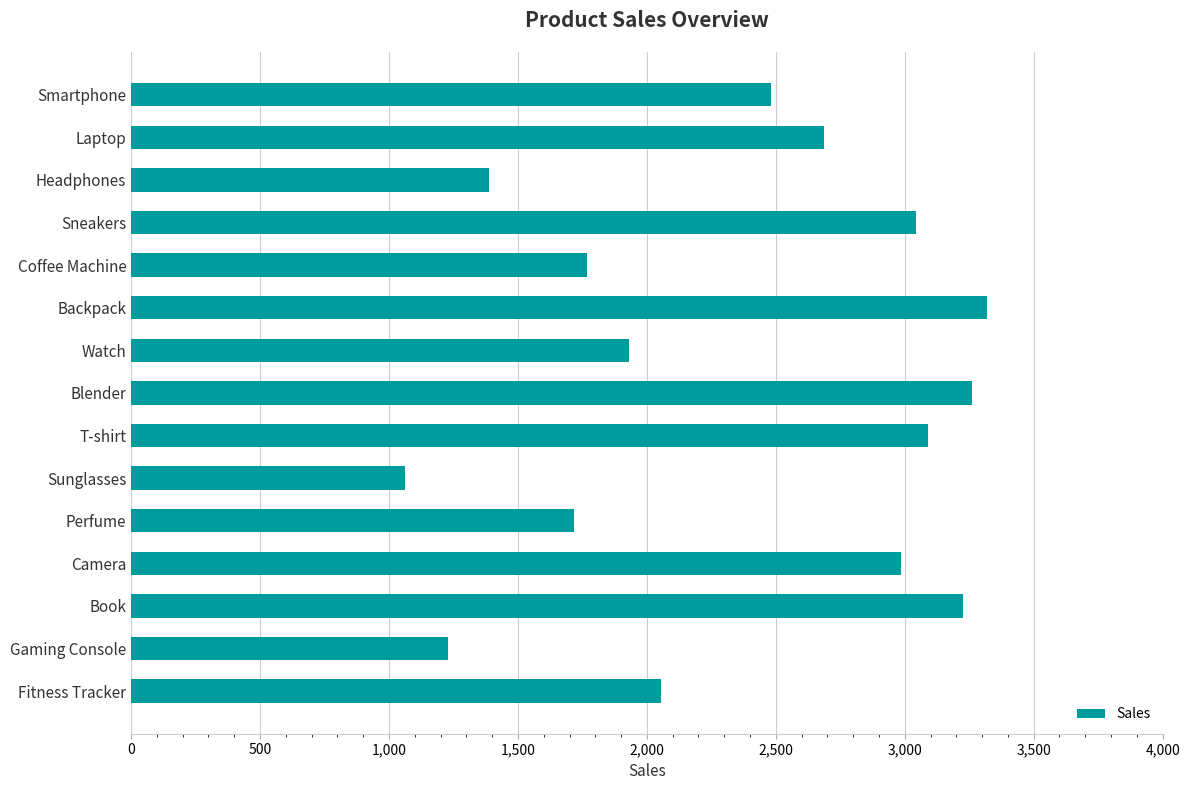

True or false: the data shows 644 at Watch.

False